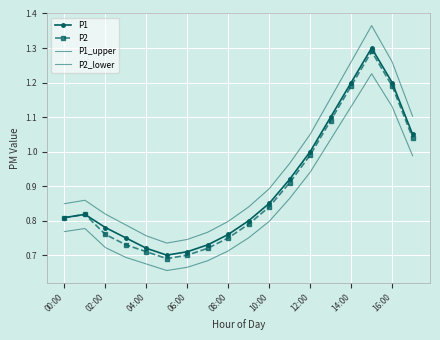

What is the maximum value shown in the chart?

1.4